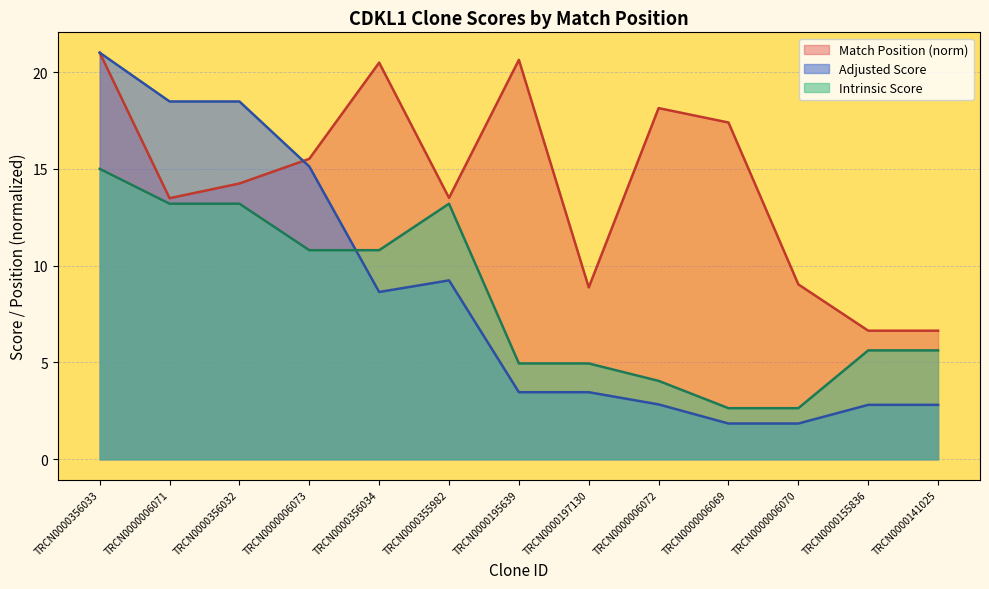

True or false: Match Position and Adjusted Score intersect in this chart.

True